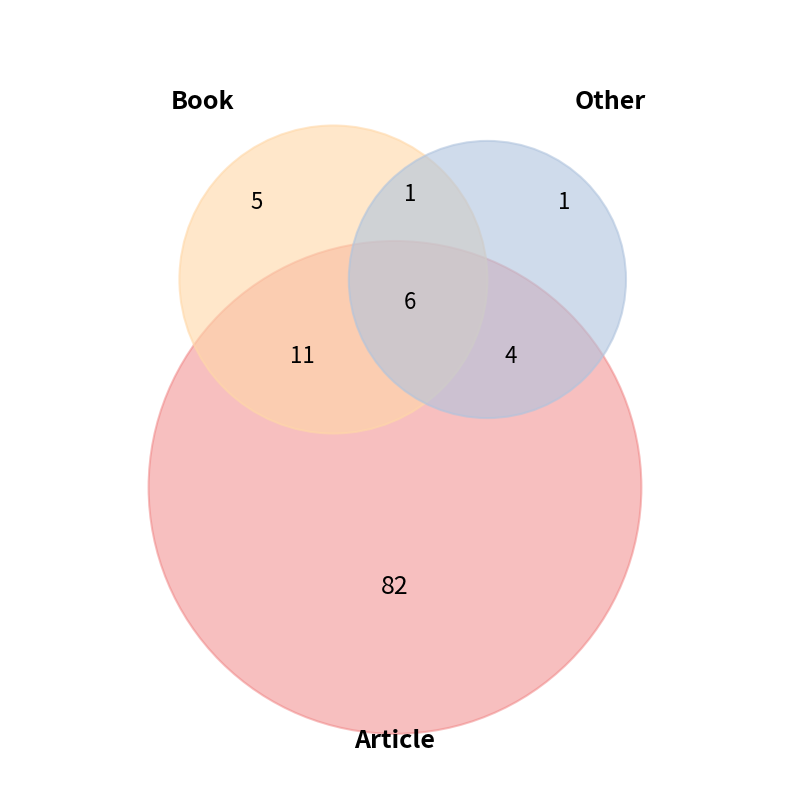

True or false: Article accounts for 92% of the total.

False